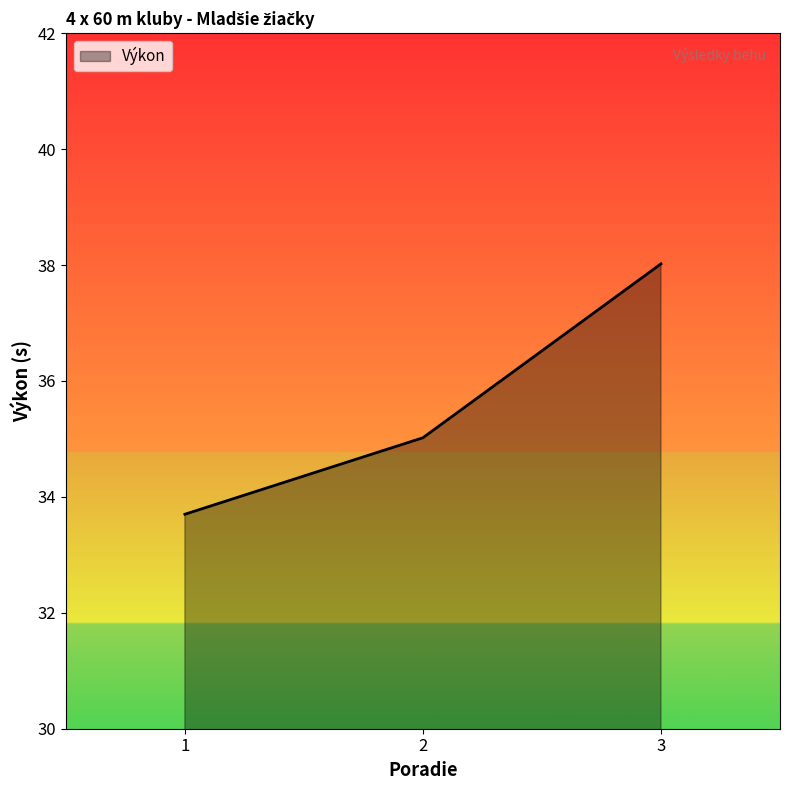

Rank the categories by value from highest to lowest.

3, 2, 1